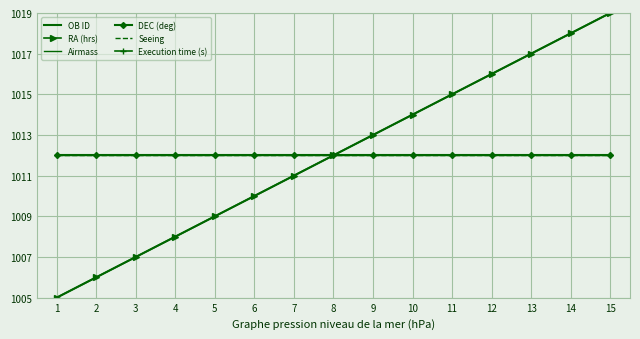

What is the sum of all RA (hrs) values?

15180.0